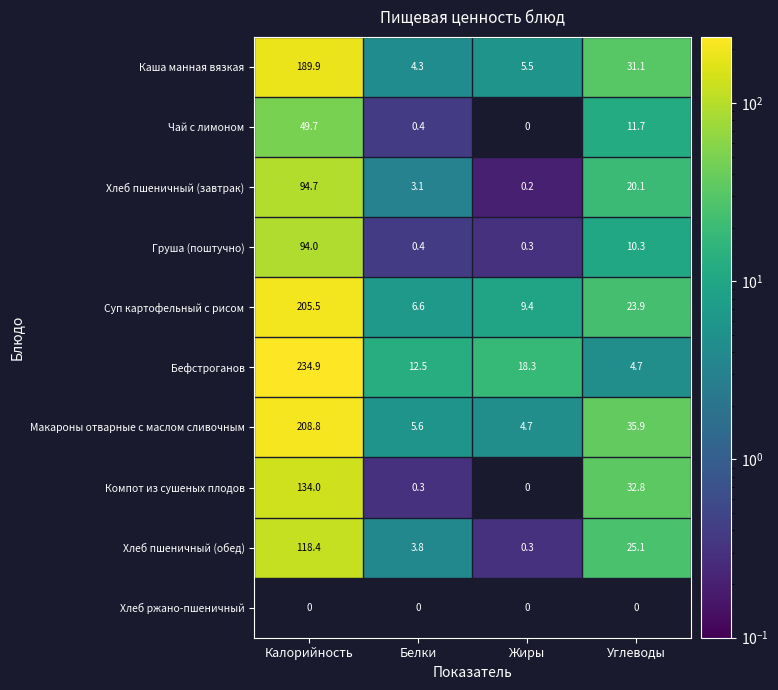

How many series are shown in this chart?

10